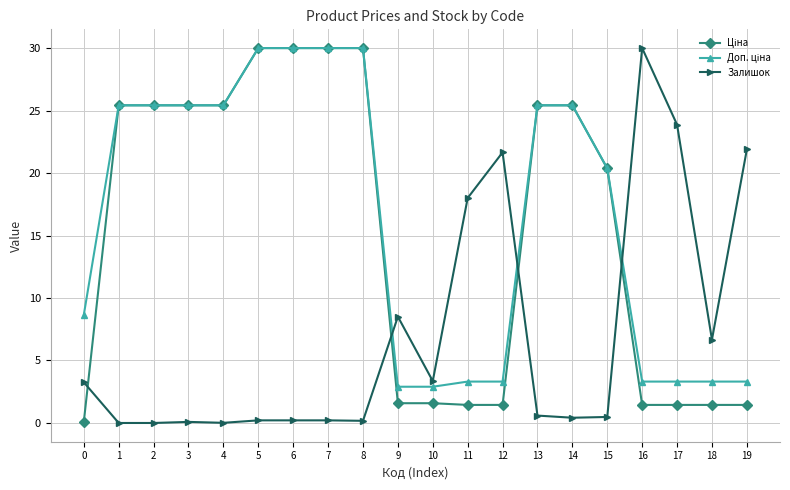

What is the maximum value shown in the chart?

30.0